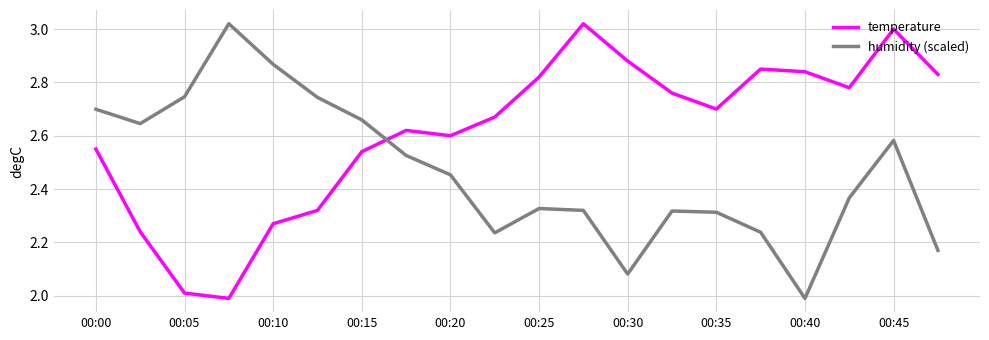

What is the difference between the maximum and minimum values in the humidity (scaled) series?

1.0